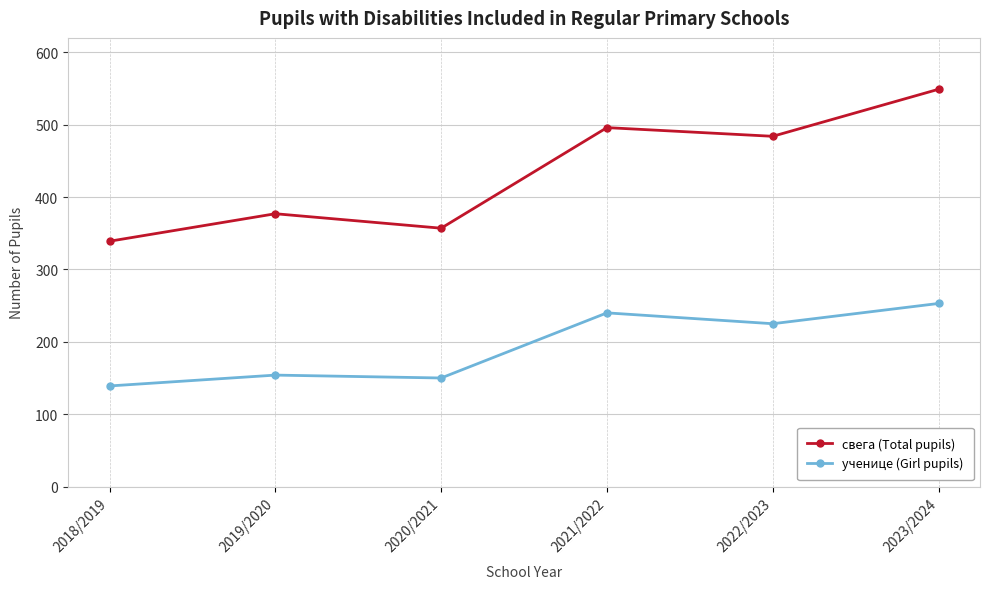

Reading left to right, transcribe all the data shown in this chart.

свега (Total pupils): 2018/2019=339	2019/2020=377	2020/2021=357	2021/2022=496	2022/2023=484	2023/2024=549
ученице (Girl pupils): 2018/2019=139	2019/2020=154	2020/2021=150	2021/2022=240	2022/2023=225	2023/2024=253